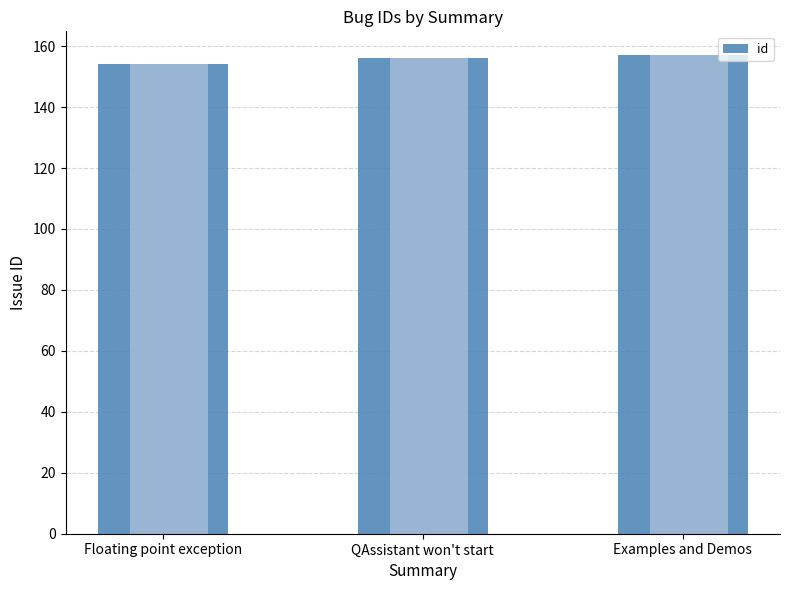

What is the total value across all series at Examples and Demos?

314